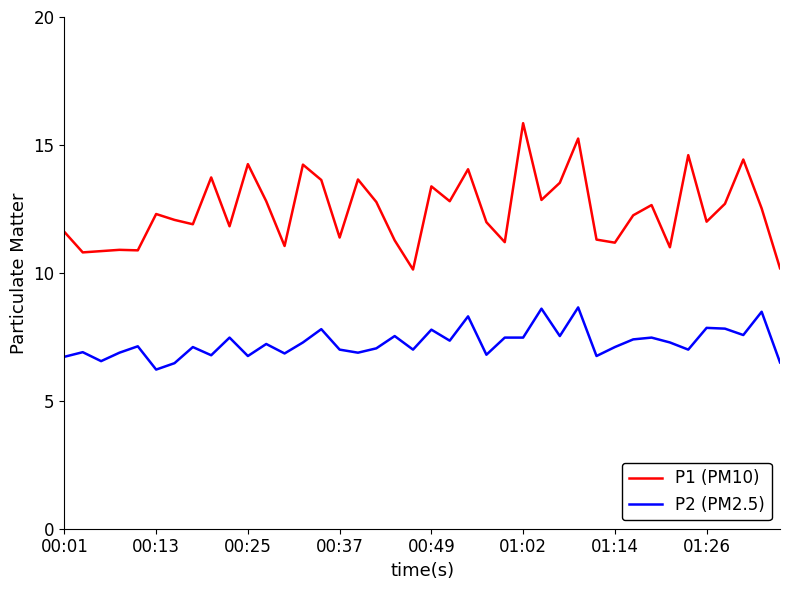

Rank the series by their average value, from lowest to highest.

P2 (PM2.5), P1 (PM10)